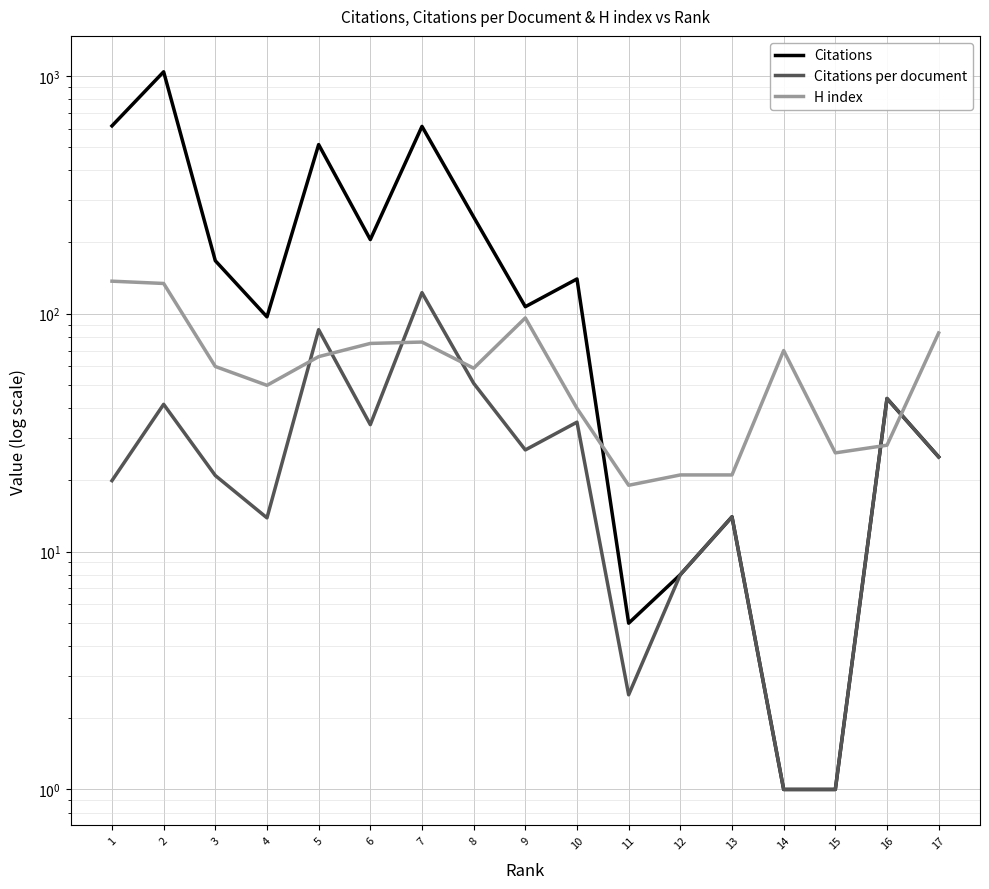

Which label corresponds to the smallest value in the chart?

14